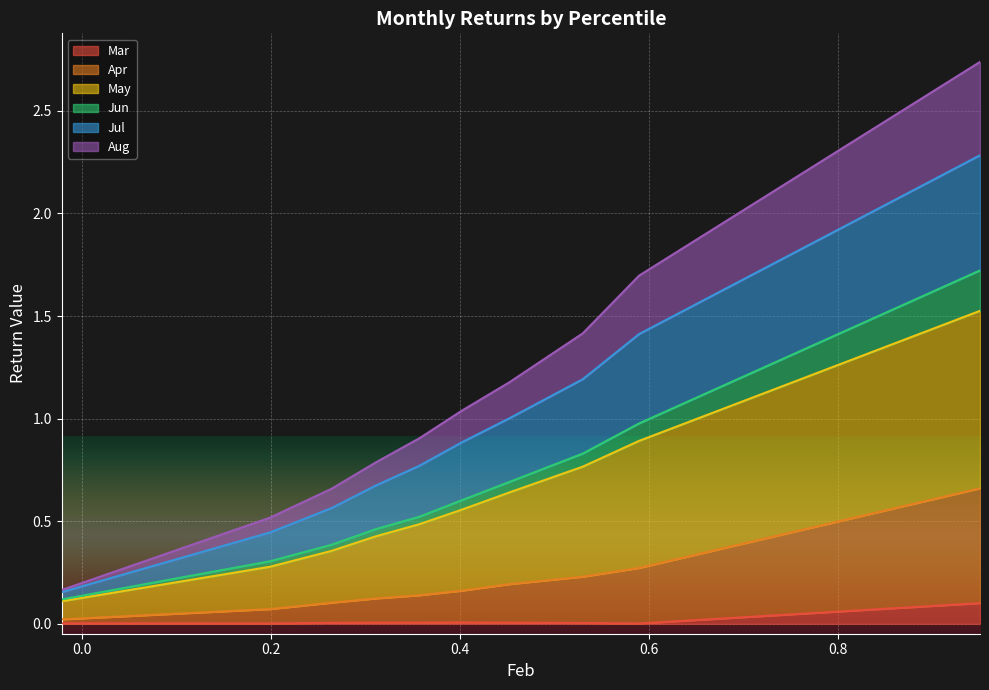

What are all the series names shown in the legend?

Mar, Apr, May, Jun, Jul, Aug